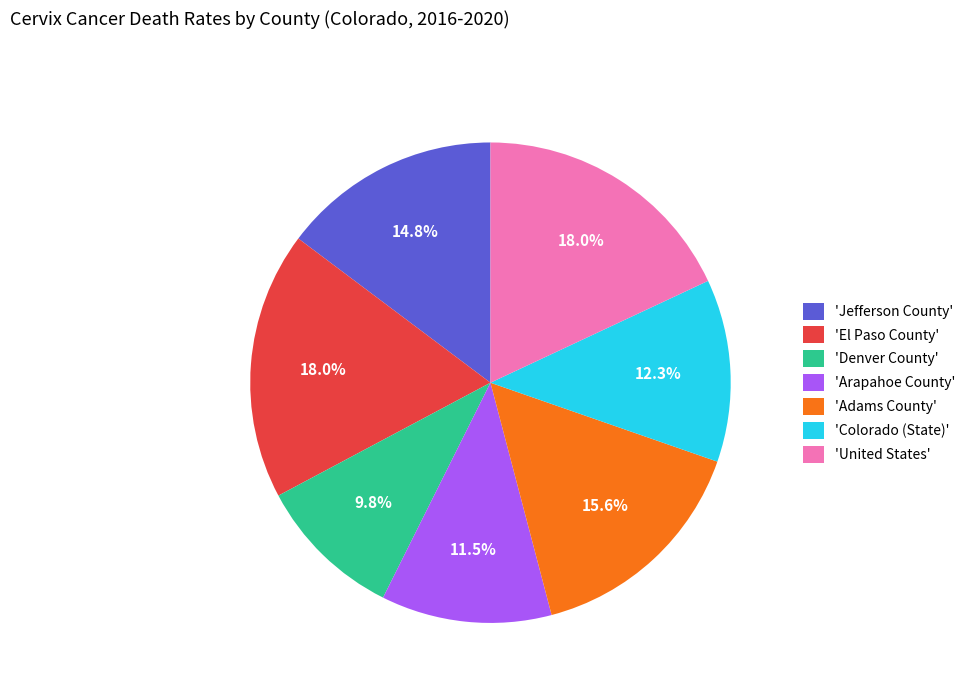

Count the number of slices in the pie.

7